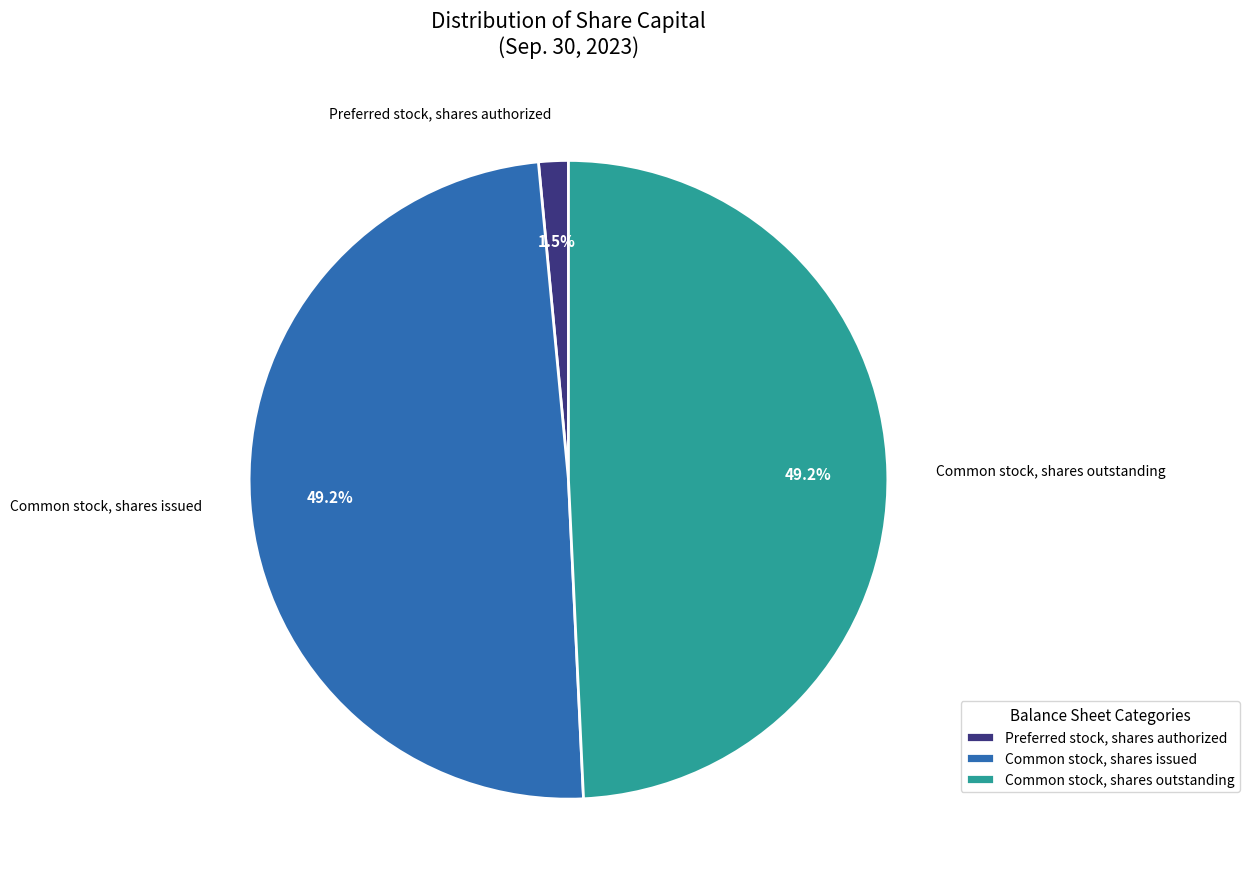

What portion of the pie excludes Common stock, shares issued?

50.8%